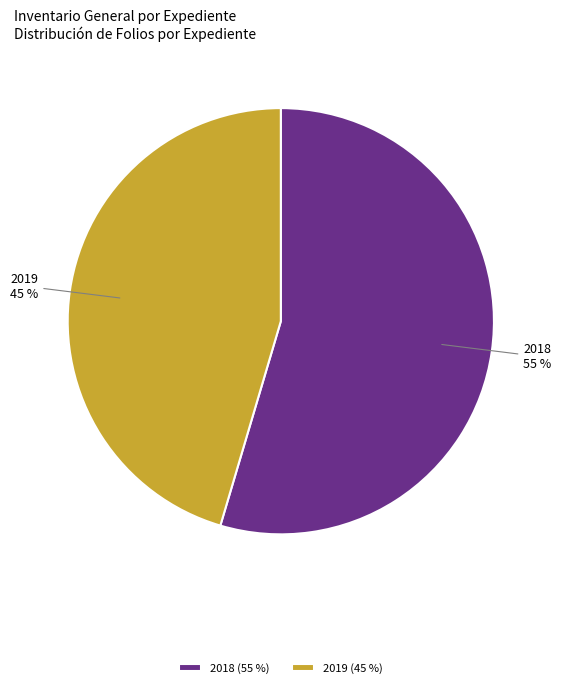

Is it true that 2018 is 55% of the pie?

True